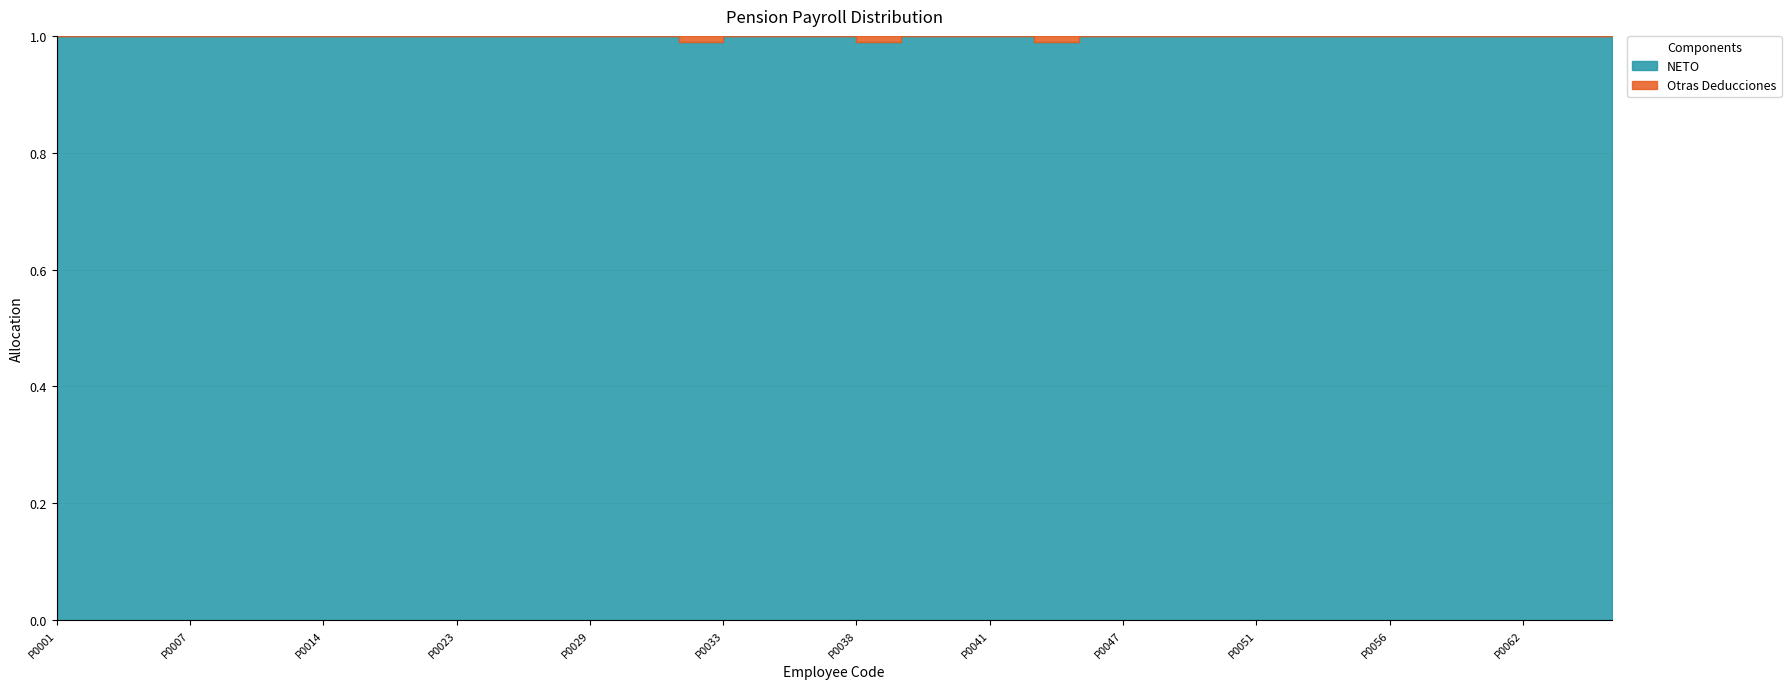

Between P0007 and P0025, which series saw the biggest shift?

NETO